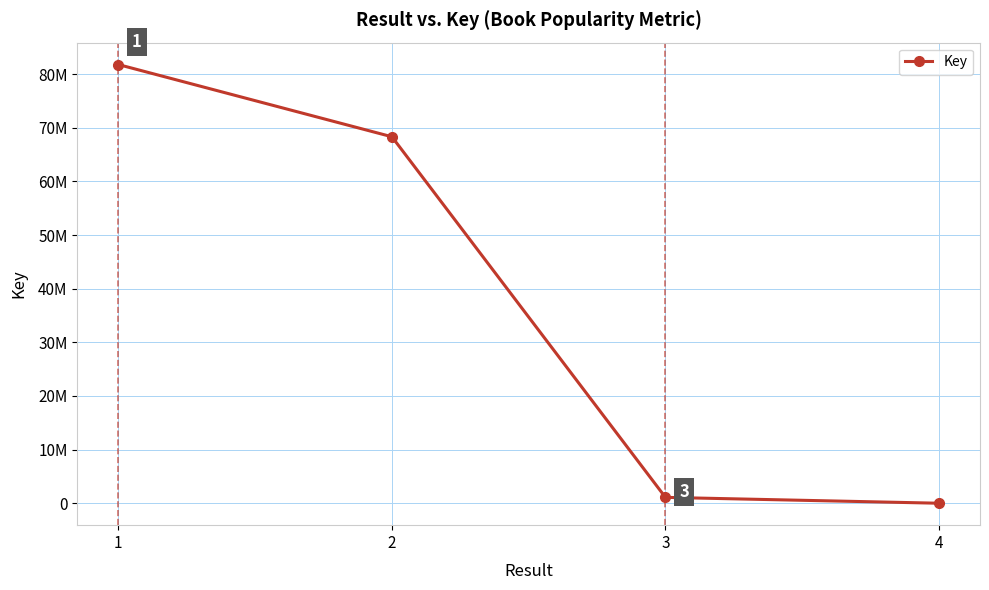

What is the difference between the values at 2 and 1?

13463550